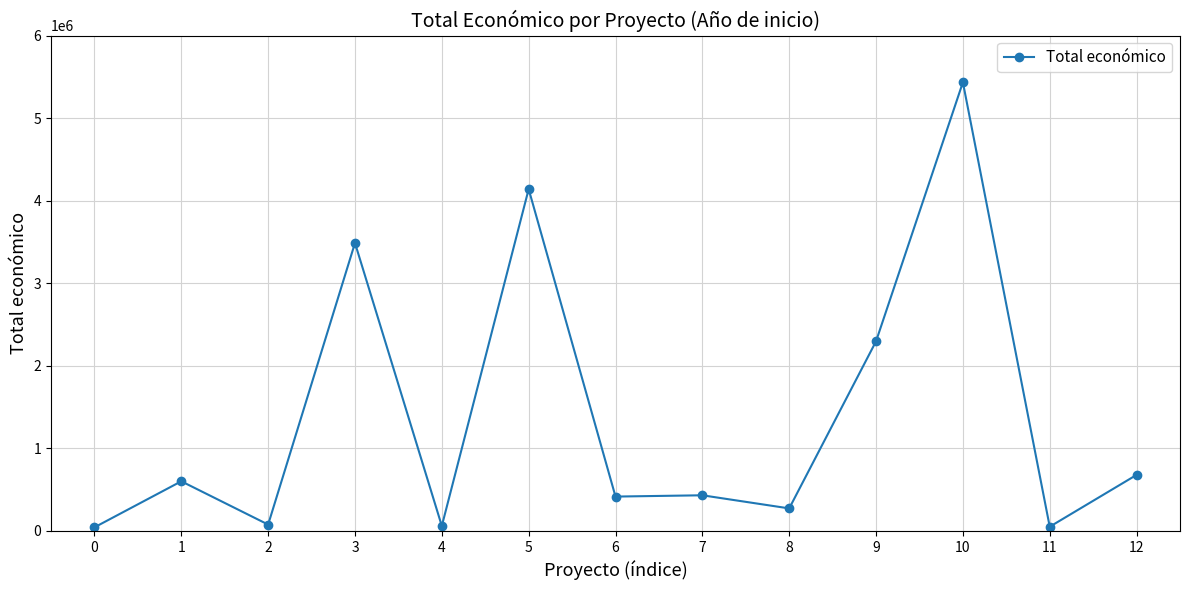

True or false: there are more than 2 points higher than both neighbors.

True